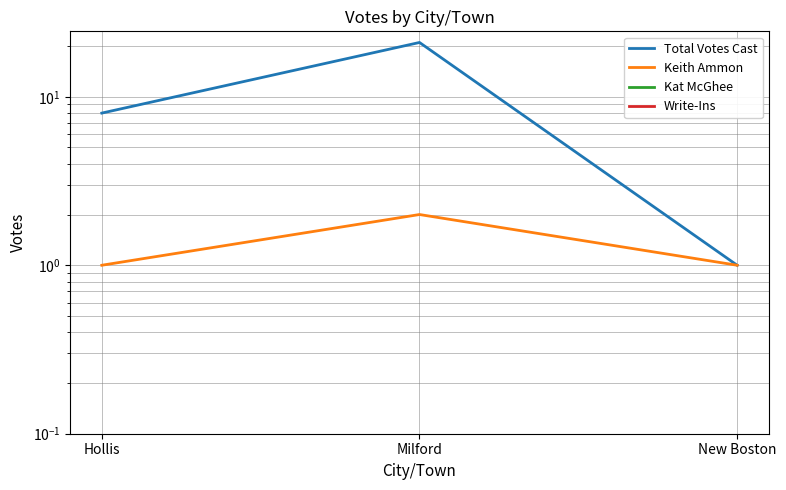

The value of Total Votes Cast at Milford is 21. True or false?

True